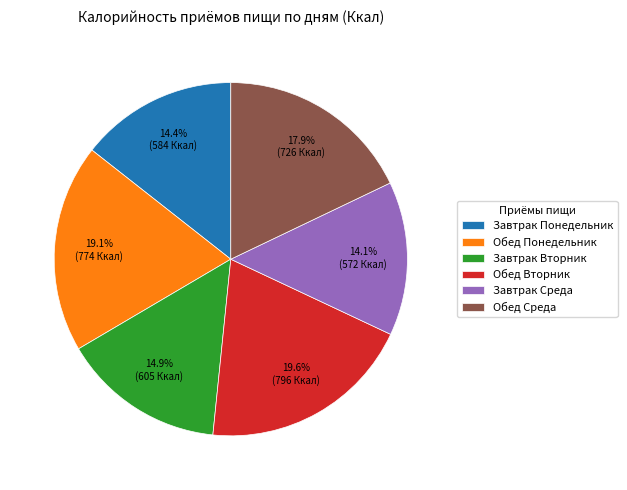

Which category has the biggest portion of the pie?

Обед Вторник